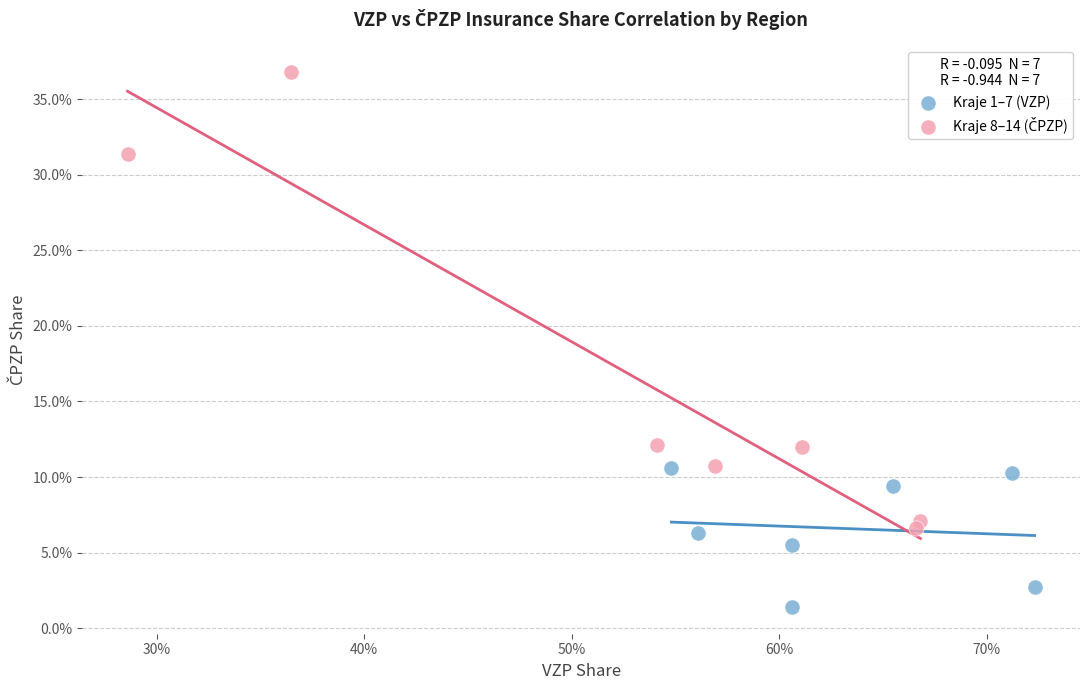

Which series contains the lowest Y value?

Kraje 1–7 (VZP)